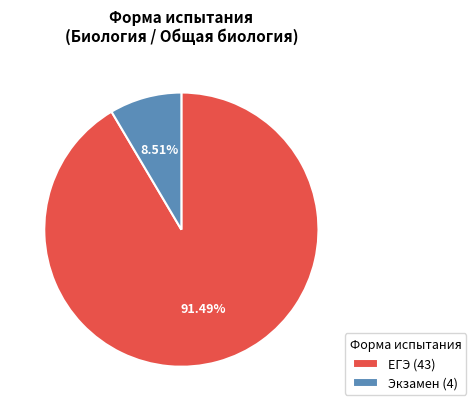

Which slice is the smallest?

Экзамен